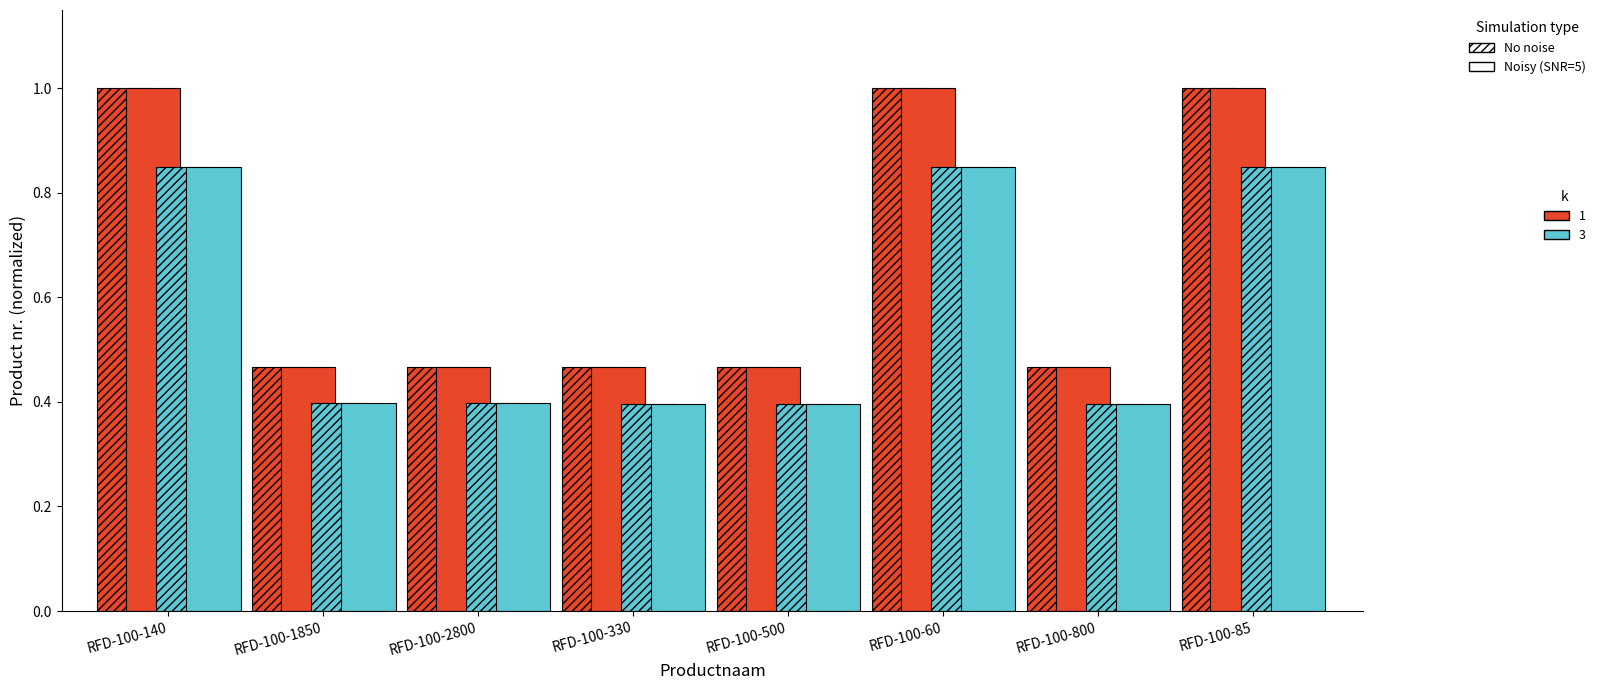

Are the bars grouped side by side (vs. stacked)?

Yes